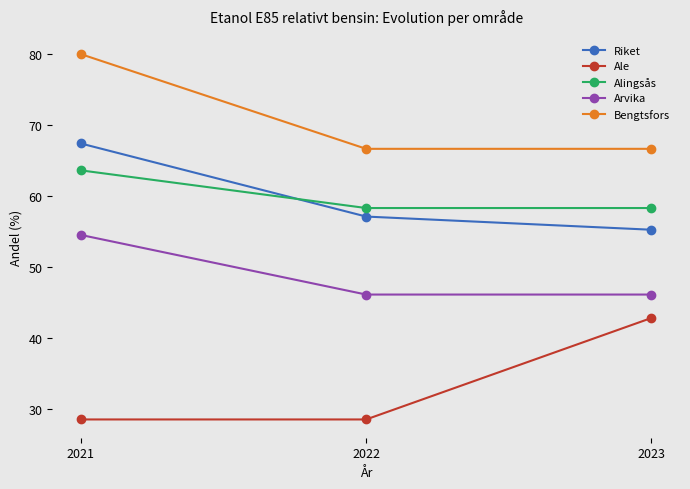

List the series in order of their peak value, lowest first.

Ale, Arvika, Alingsås, Riket, Bengtsfors